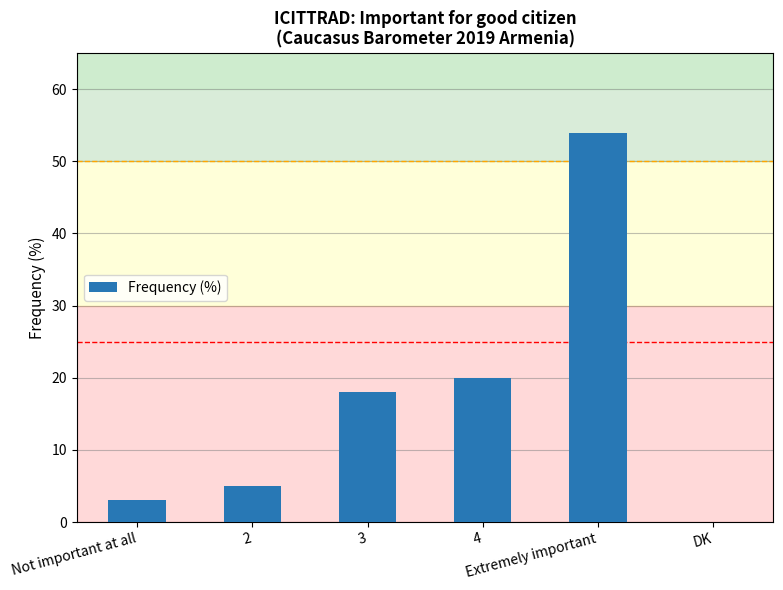

What is the change in value from Not important at all to Extremely important?

+51